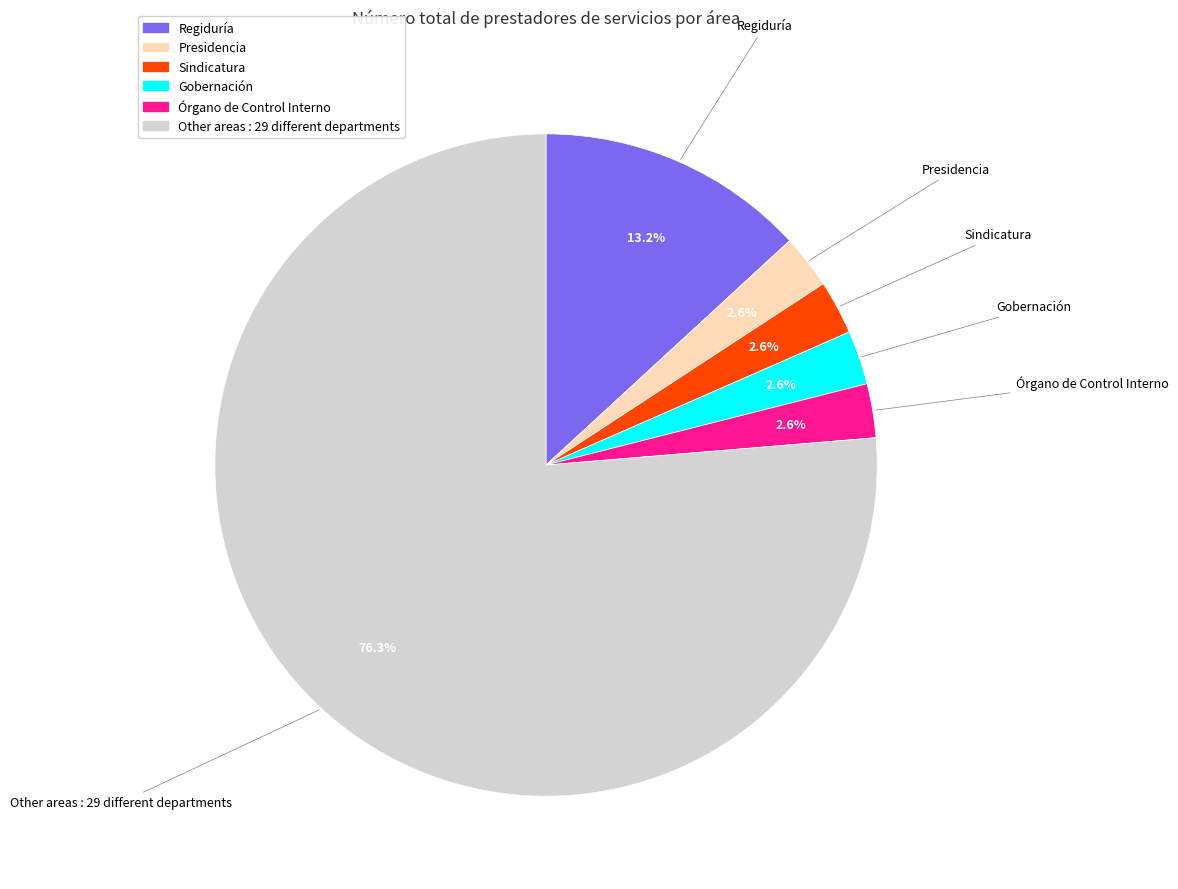

Is there any slice that represents more than half of the pie?

Yes